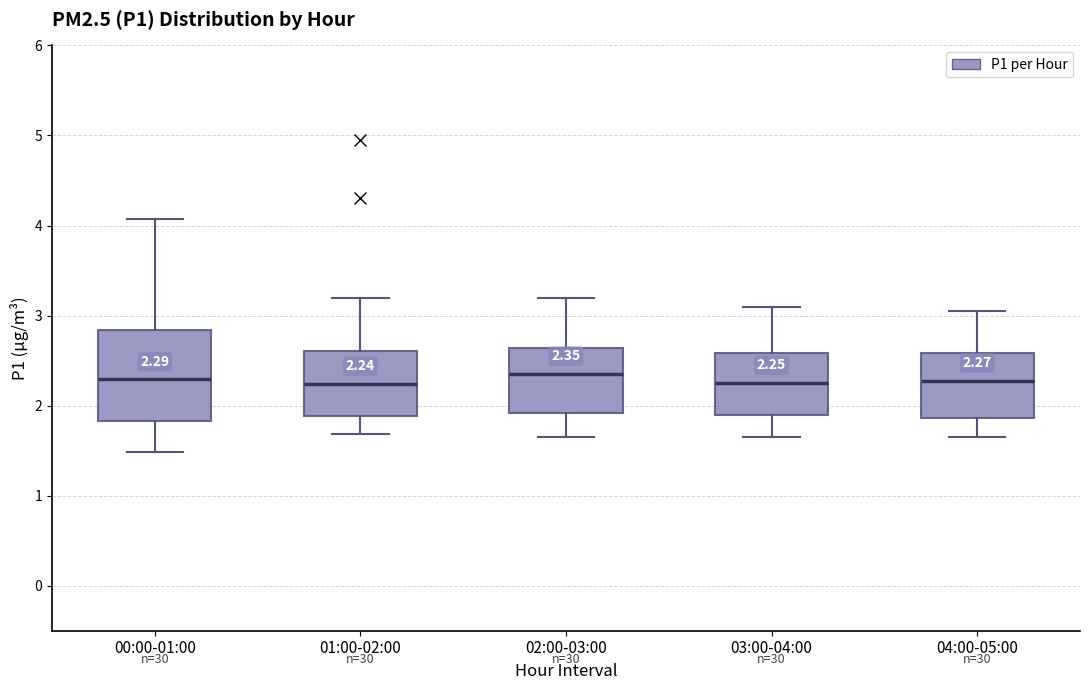

Which box is the tallest, from its lower edge to its upper edge?

00:00-01:00